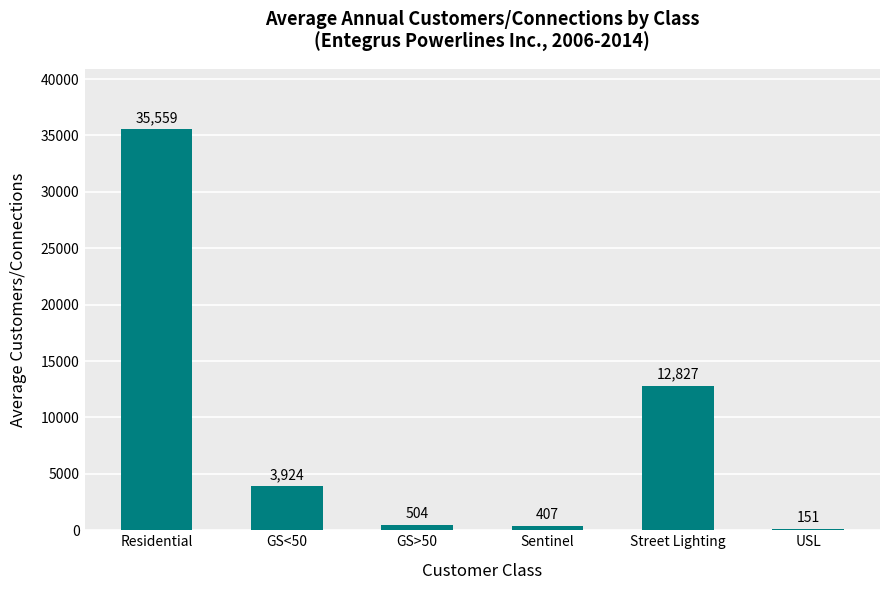

Does the chart contain stacked bars?

No